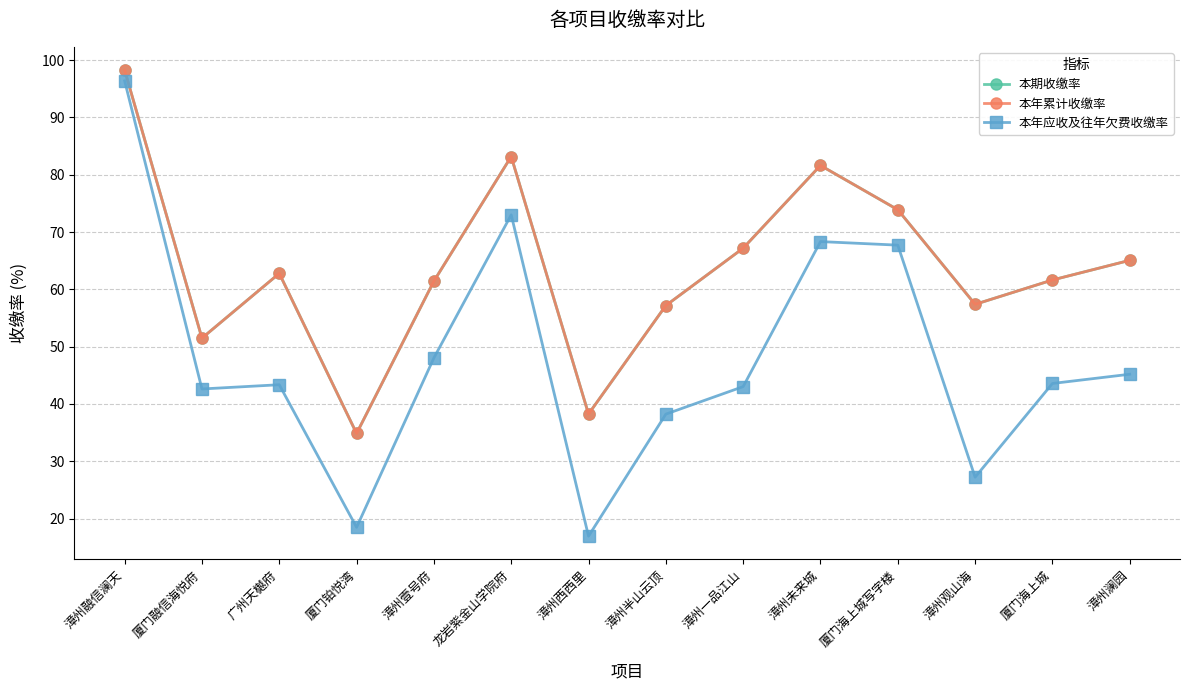

Does the chart have visible grid lines?

Yes